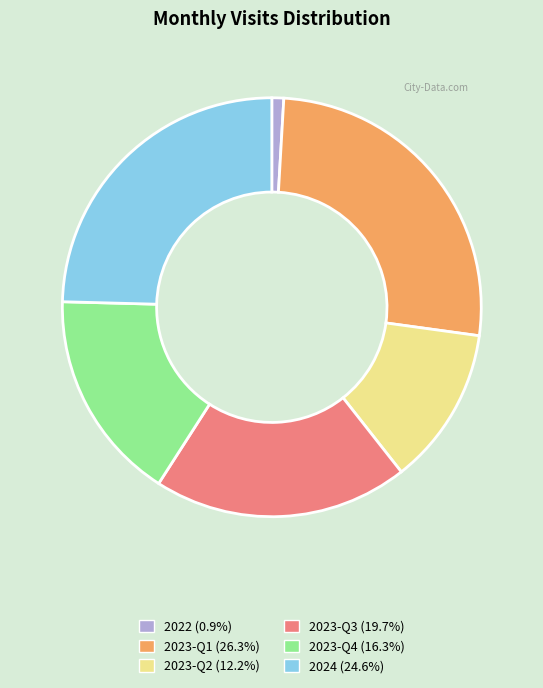

How many slices are in this pie chart?

6